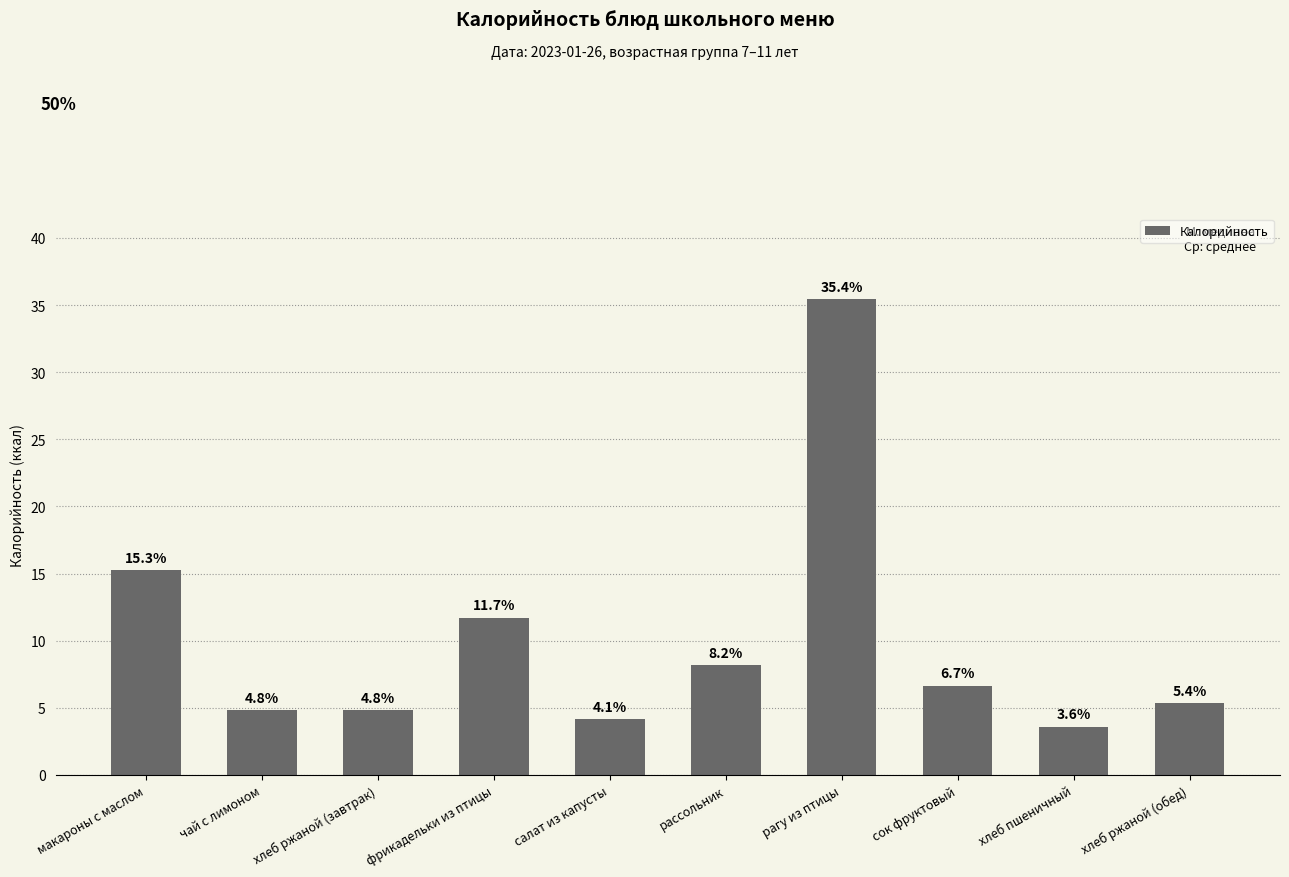

What value does the data have at сок фруктовый?

6.7